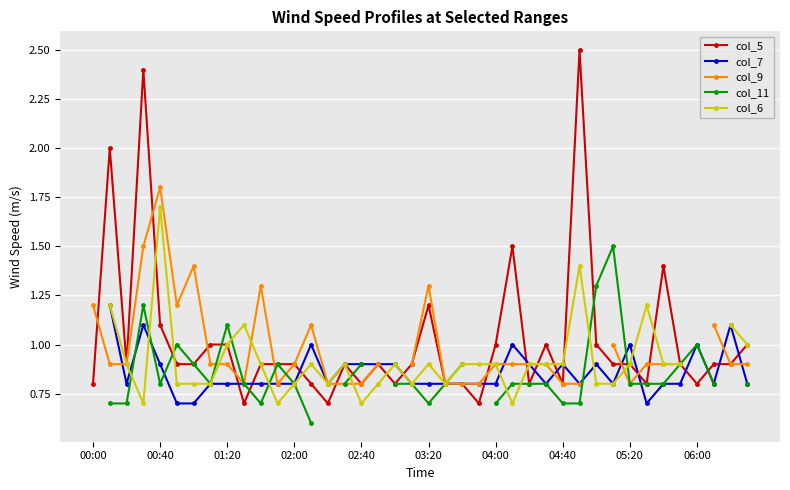

How many values in col_6 are above zero?

37